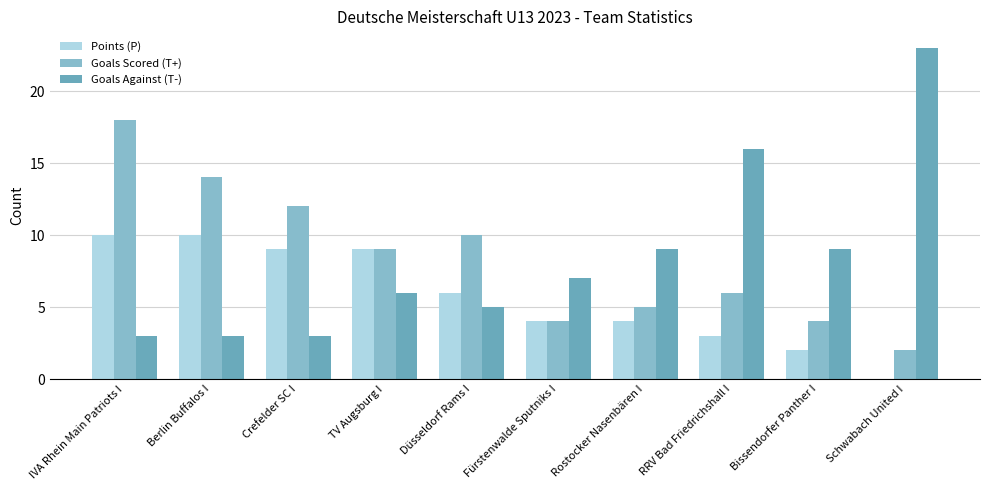

What are all the series names shown in the legend?

Points (P), Goals Scored (T+), Goals Against (T-)